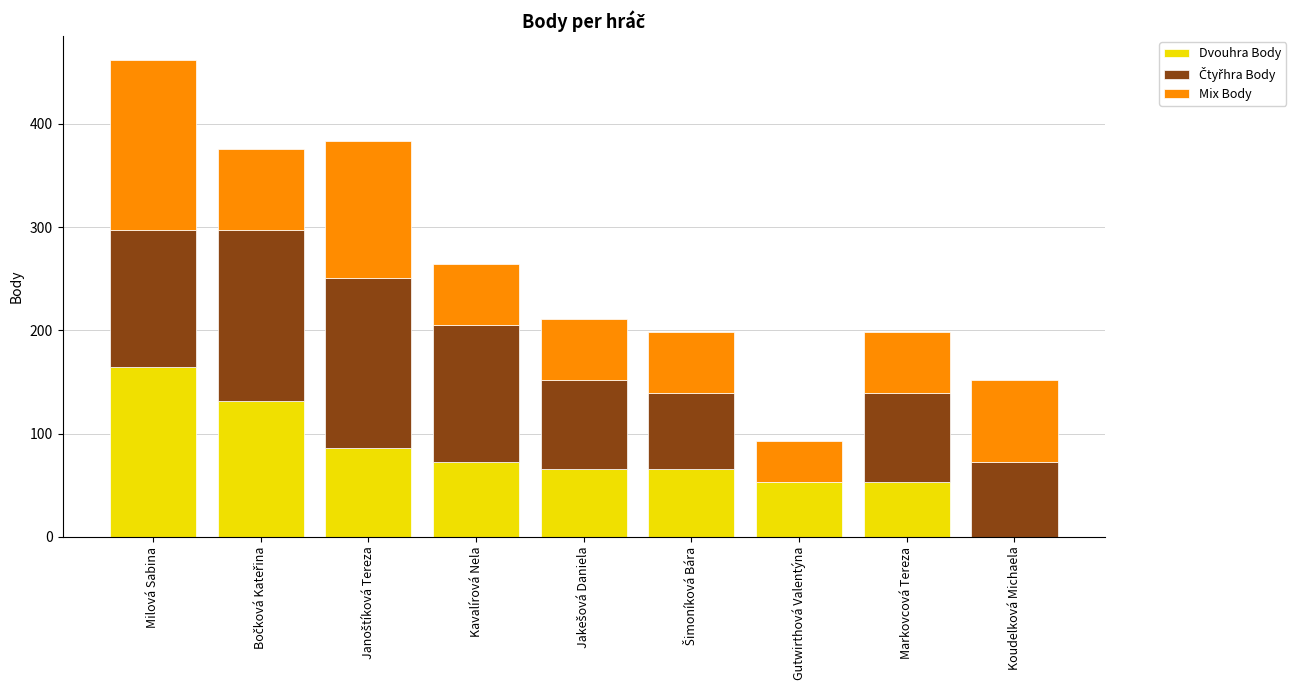

Which category has the highest value in the Dvouhra Body series?

Milová Sabina